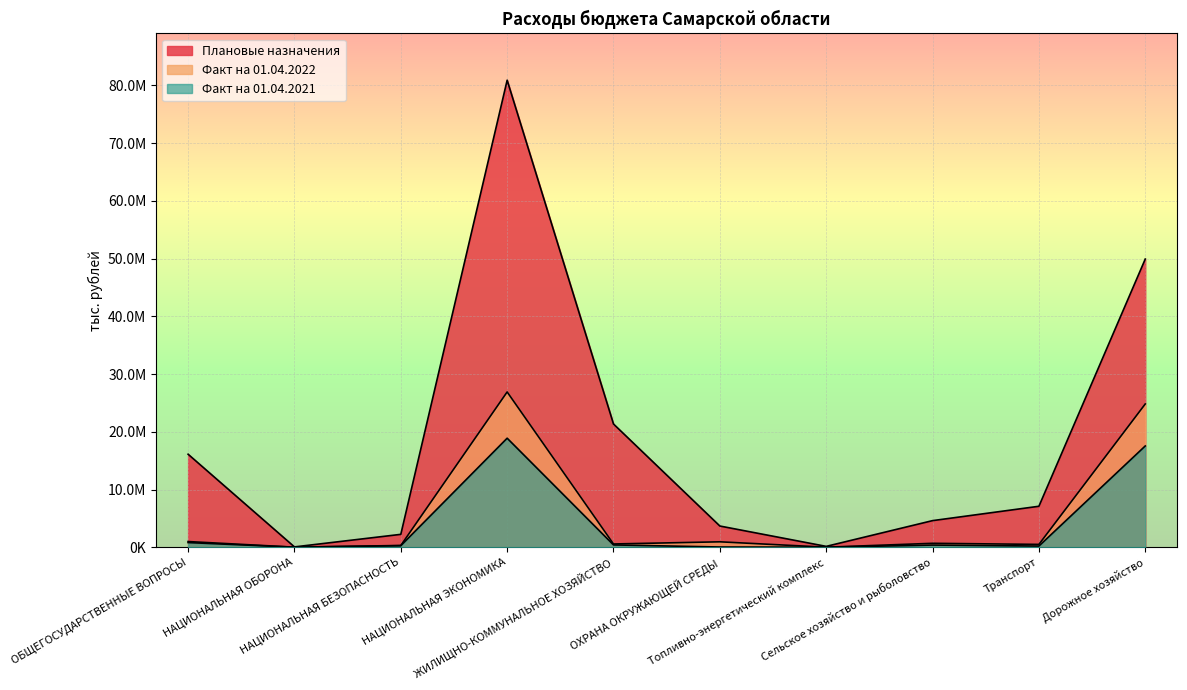

What is the sum of all Факт на 01.04.2022 values?

55722518.6